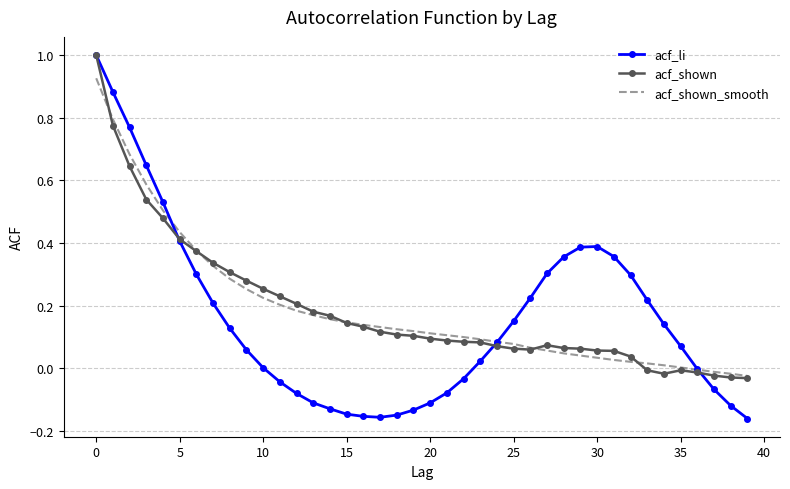

What is the maximum value shown in the chart?

1.0